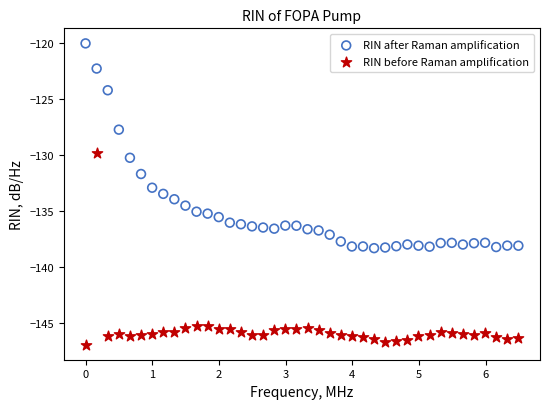

What are all the series names shown in the legend?

RIN after Raman amplification, RIN before Raman amplification